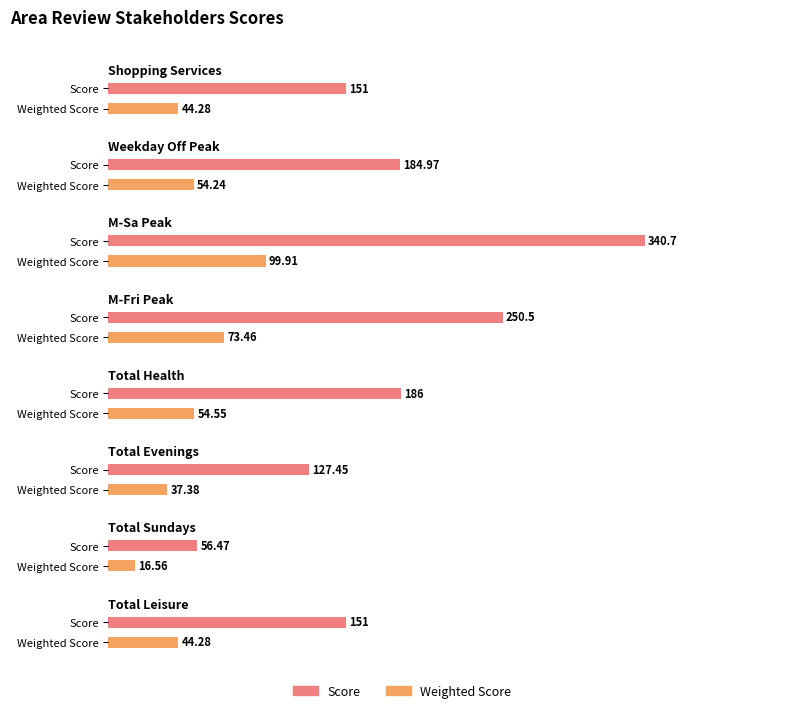

Where does the Weighted Score series first go above 54?

Weekday Off Peak